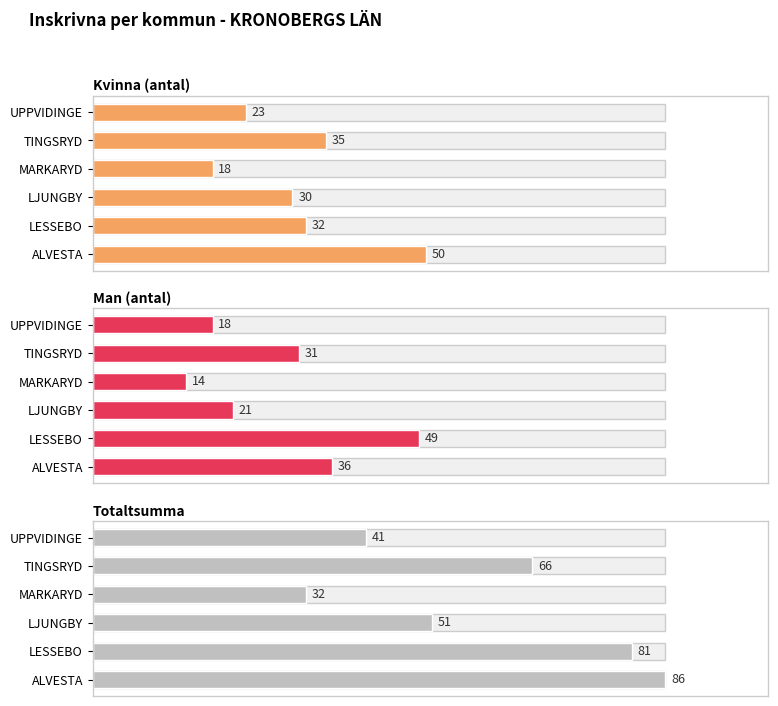

What is the sum of the Kvinna (antal) values at ALVESTA and MARKARYD?

68